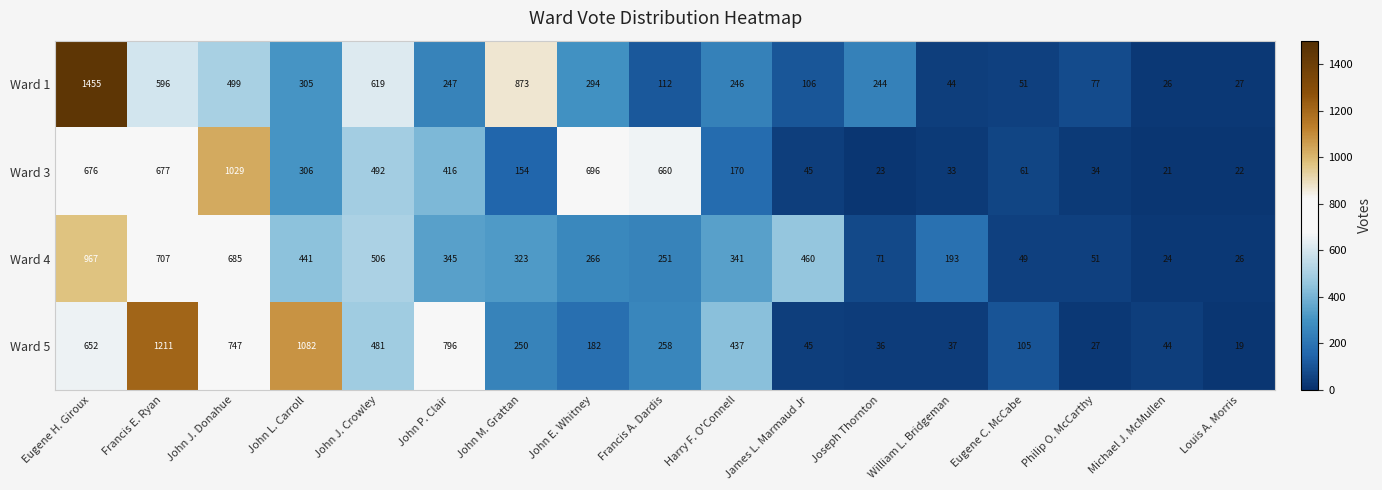

Which series has the widest spread of values?

Ward 1